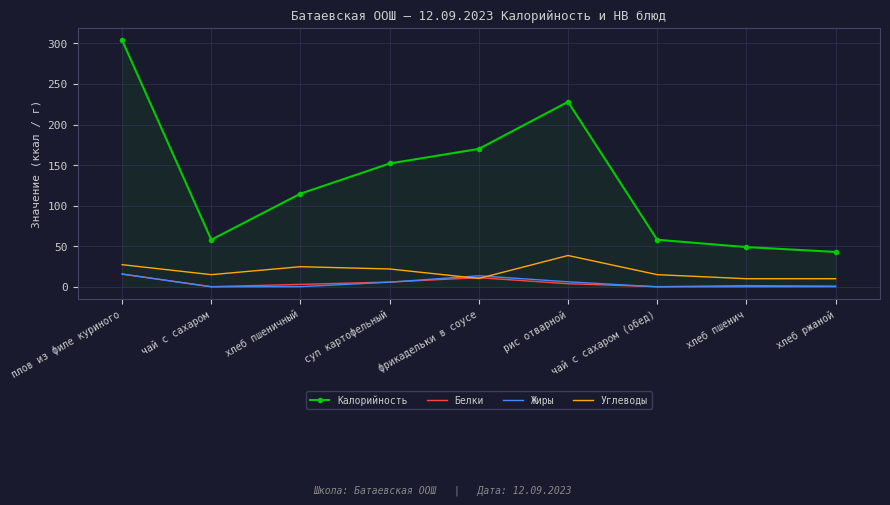

What are all the series names shown in the legend?

Калорийность, Белки, Жиры, Углеводы